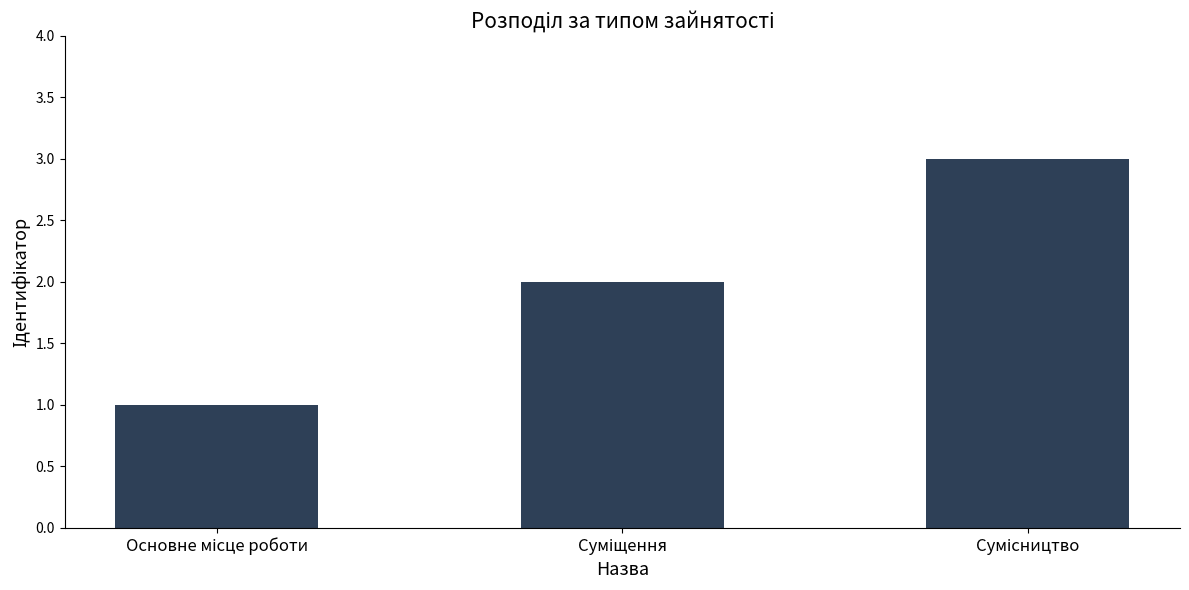

What is the greatest value displayed?

3